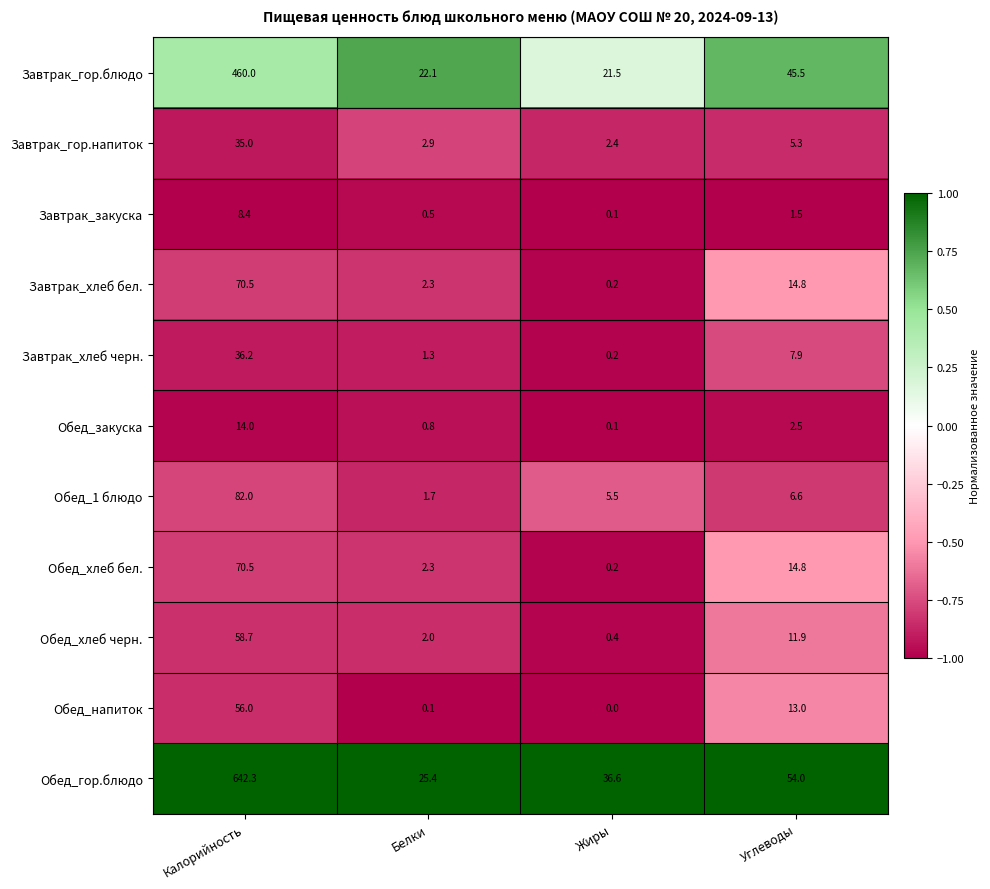

What is the total value across all series at Жиры?

67.2